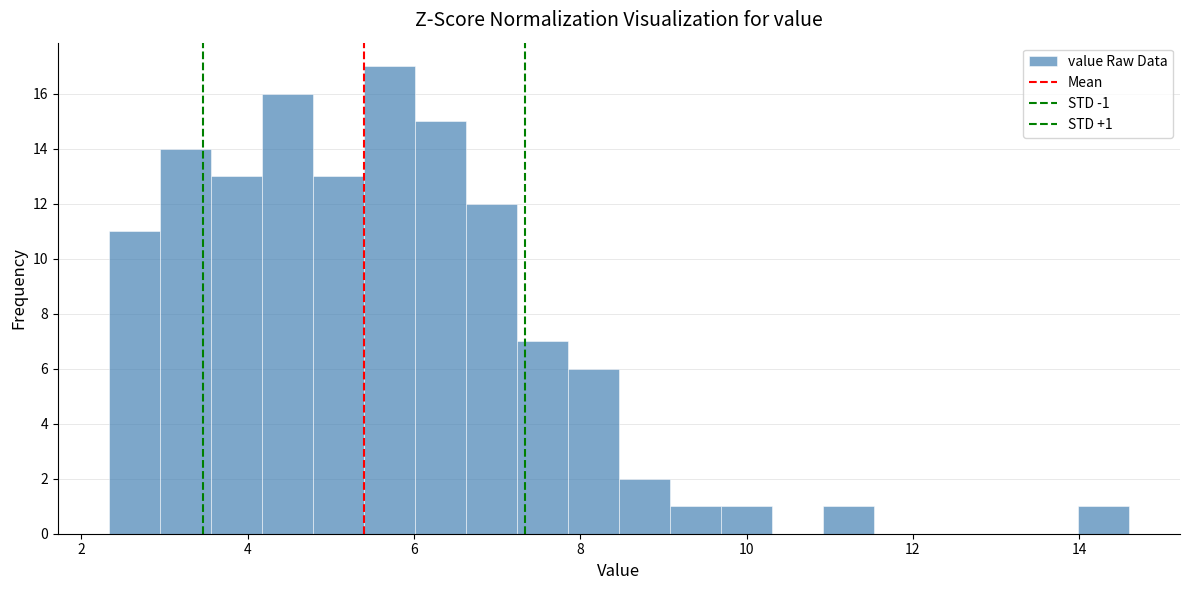

Around what value on the x-axis is the tallest bar? Give the approximate position of its centre, as read against the axis.

5.8